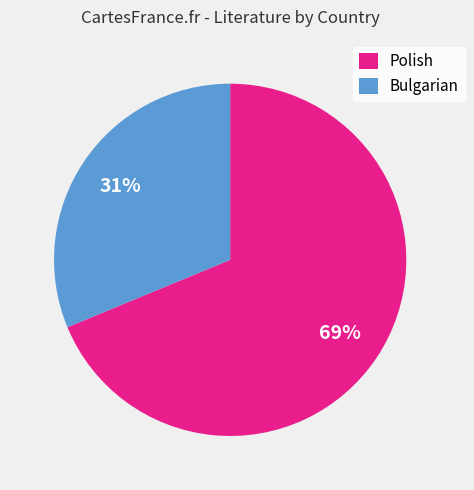

The Polish slice represents 69% of the pie. True or false?

True